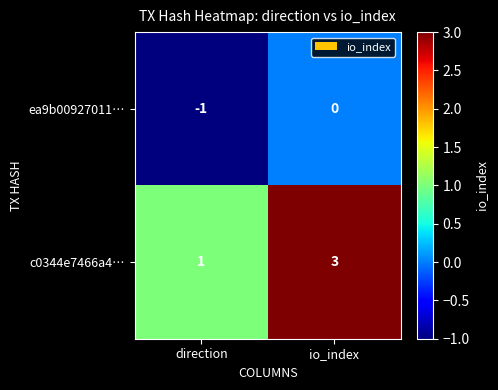

Reading right to left, extract all data points from this chart.

ea9b00927011…: io_index=0	direction=-1
c0344e7466a4…: io_index=3	direction=1